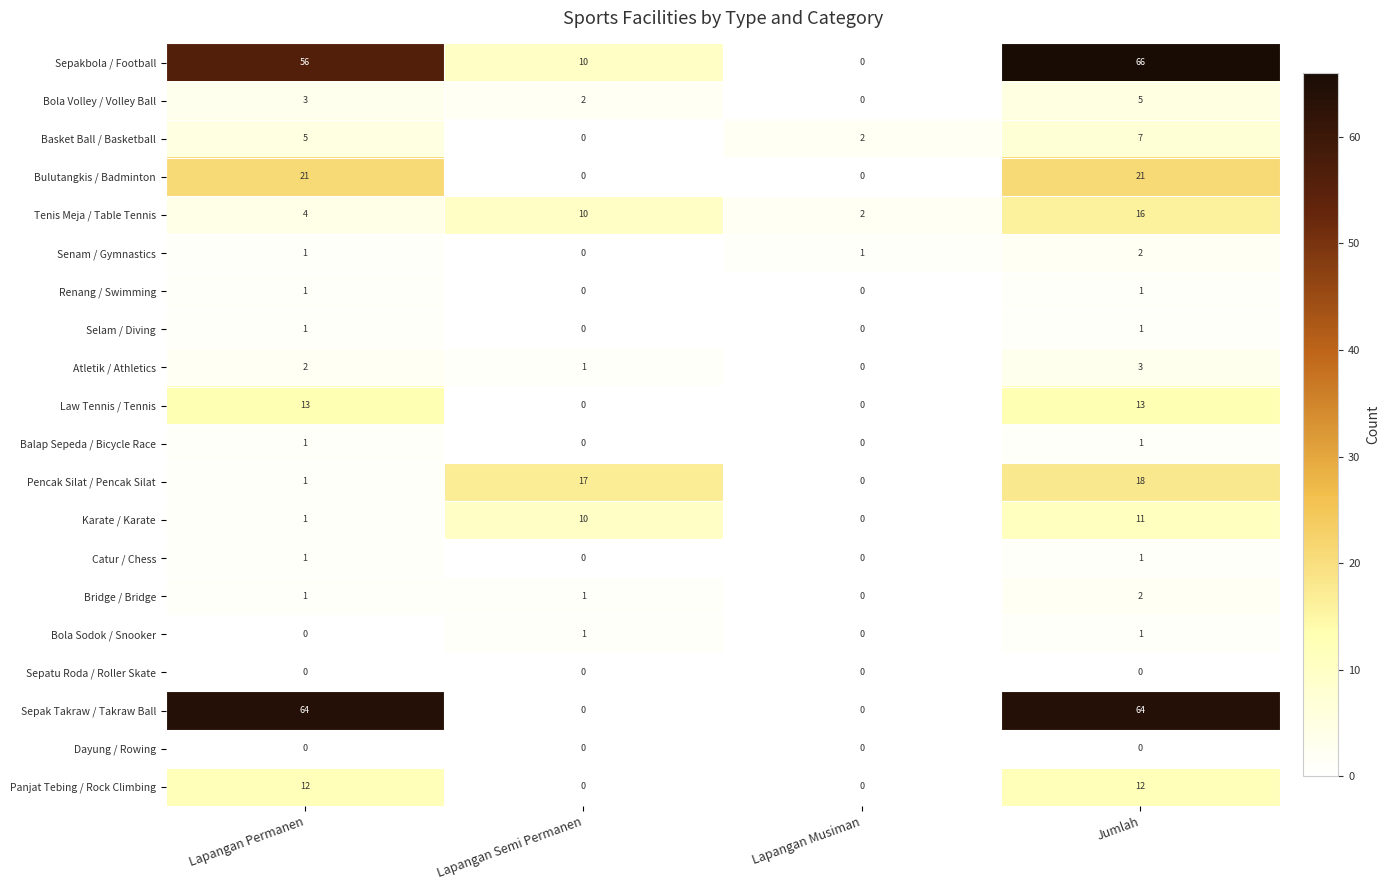

At how many categories does at least one series exceed 45?

2